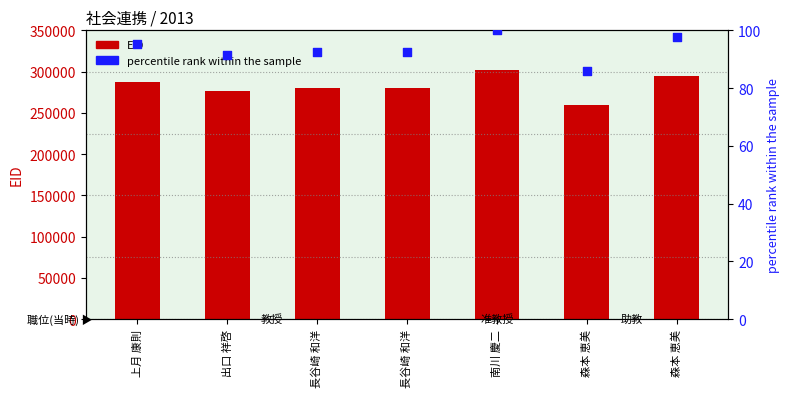

At how many categories does at least one series exceed 116826?

7